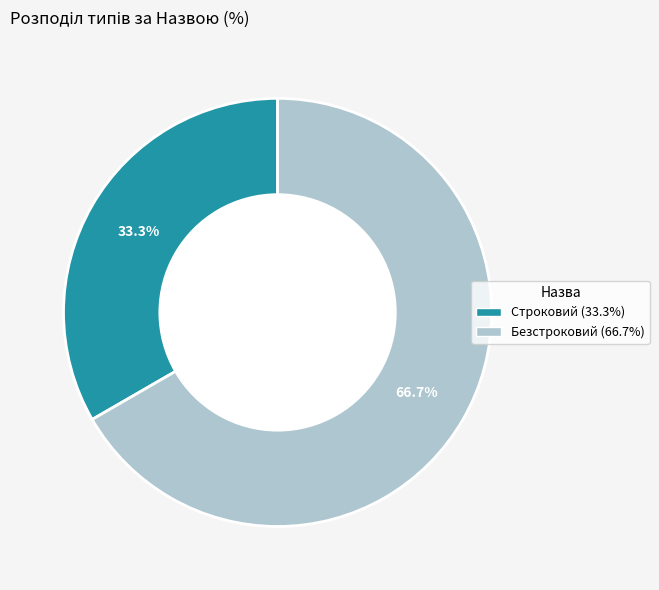

Does Строковий represent more than half of the total?

No